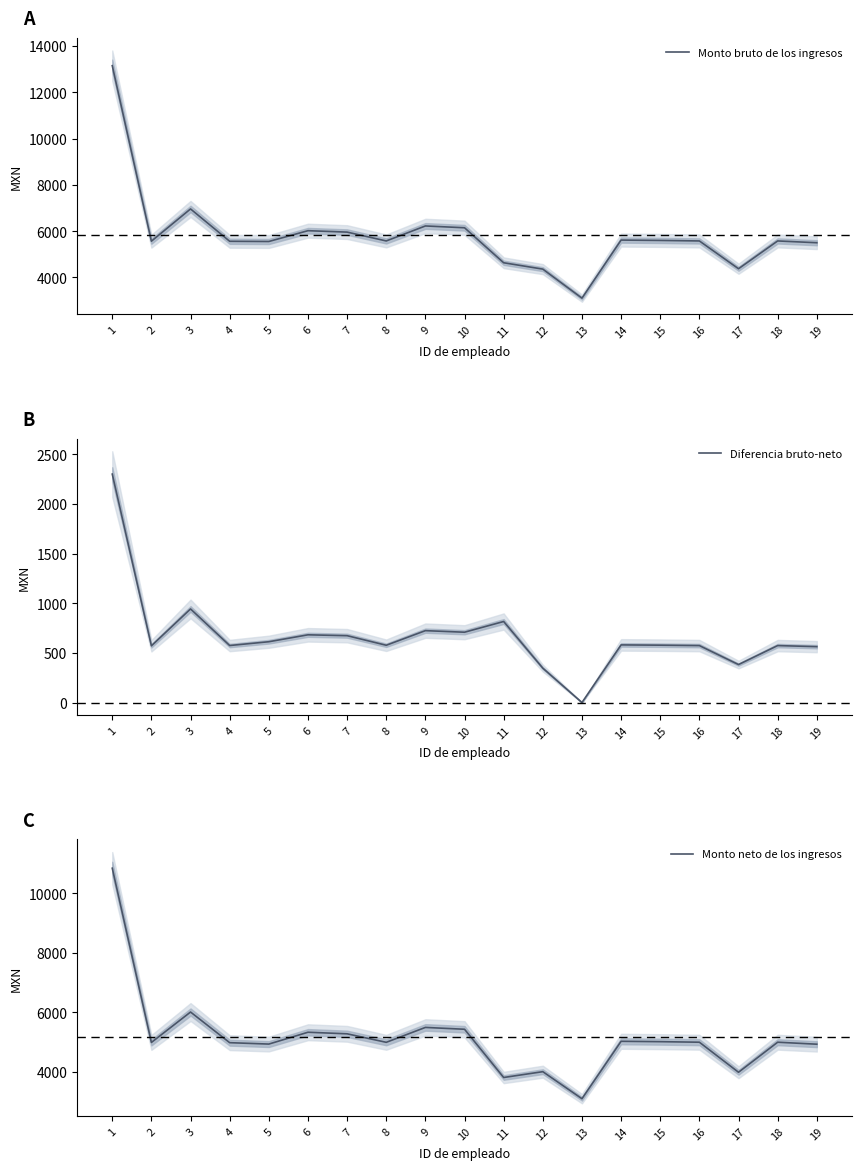

List the series in order of their peak value, highest first.

Monto bruto de los ingresos, Monto neto de los ingresos, Diferencia bruto-neto